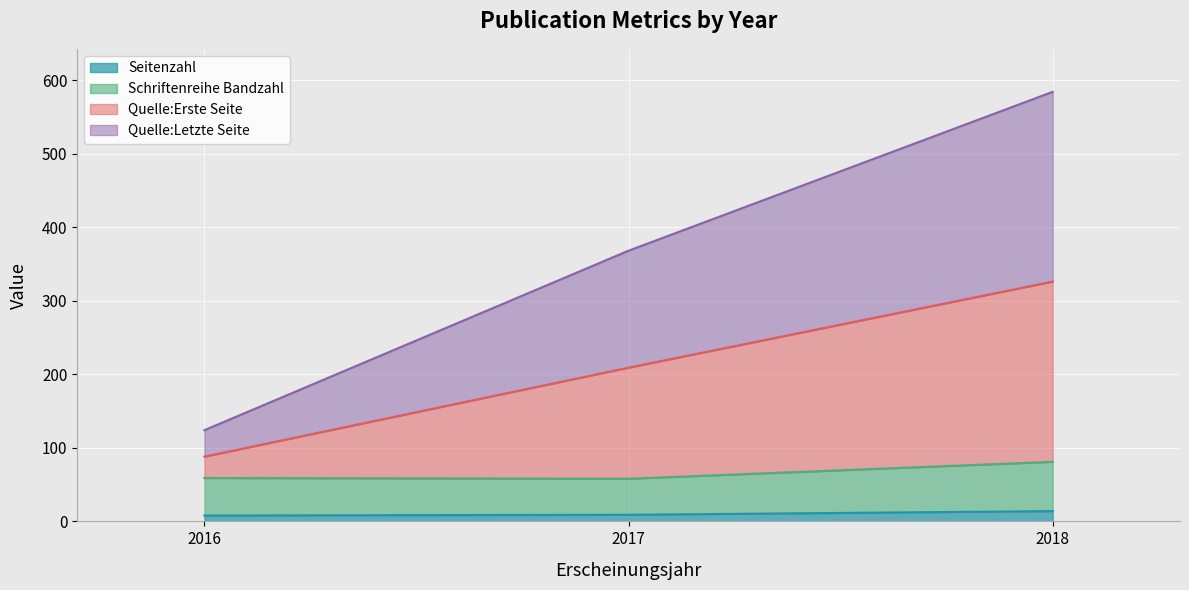

What is the total value across all series at 2018?

584